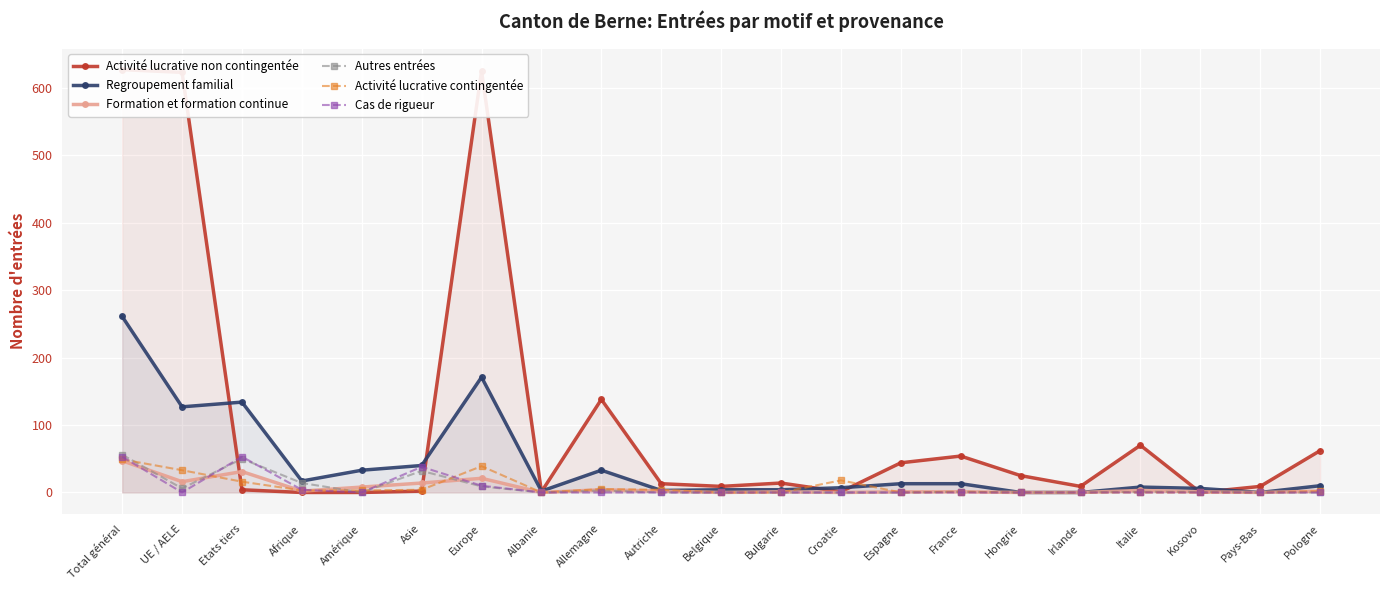

Rank the series by their maximum value, from highest to lowest.

Activité lucrative non contingentée, Regroupement familial, Autres entrées, Cas de rigueur, Activité lucrative contingentée, Formation et formation continue